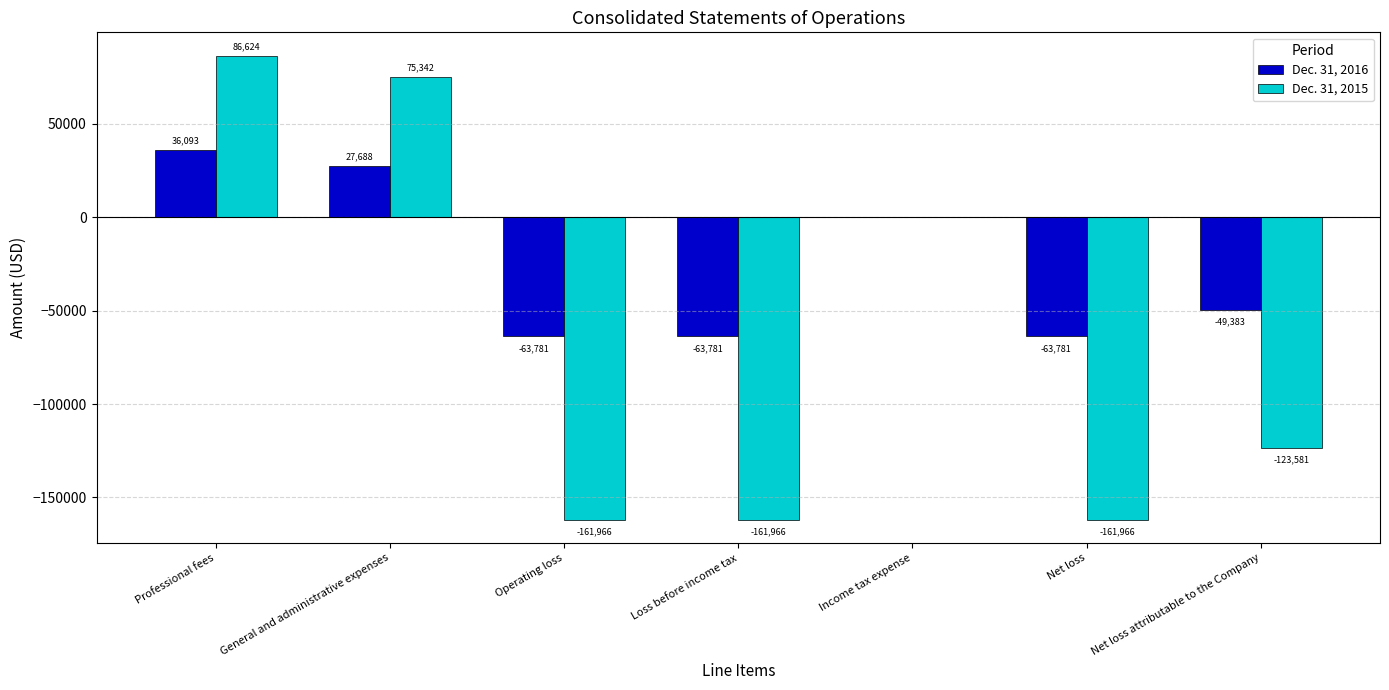

What is the sum of the Dec. 31, 2015 values at Operating loss and Net loss?

-323932